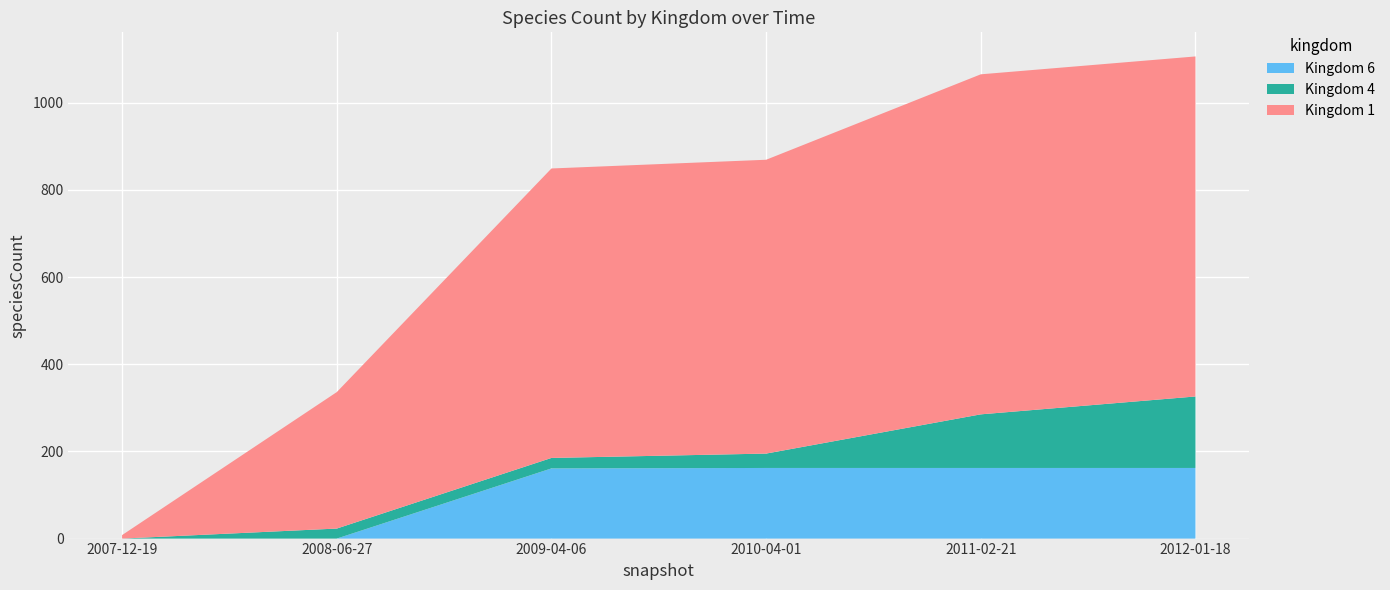

What are all the series names shown in the legend?

Kingdom 6, Kingdom 4, Kingdom 1